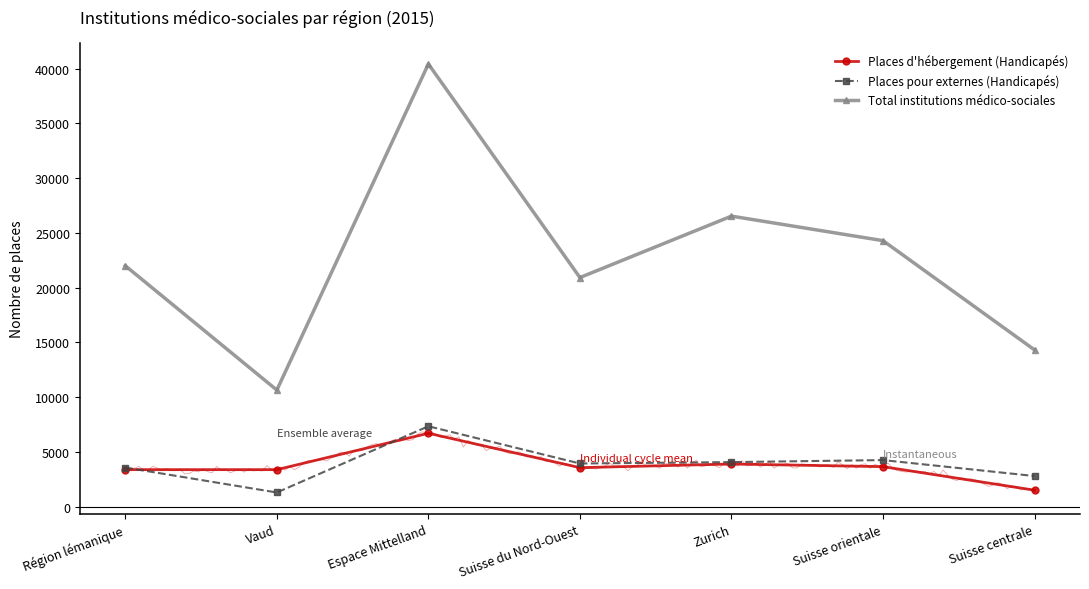

Which category has the lowest value in the Total institutions médico-sociales series?

Vaud